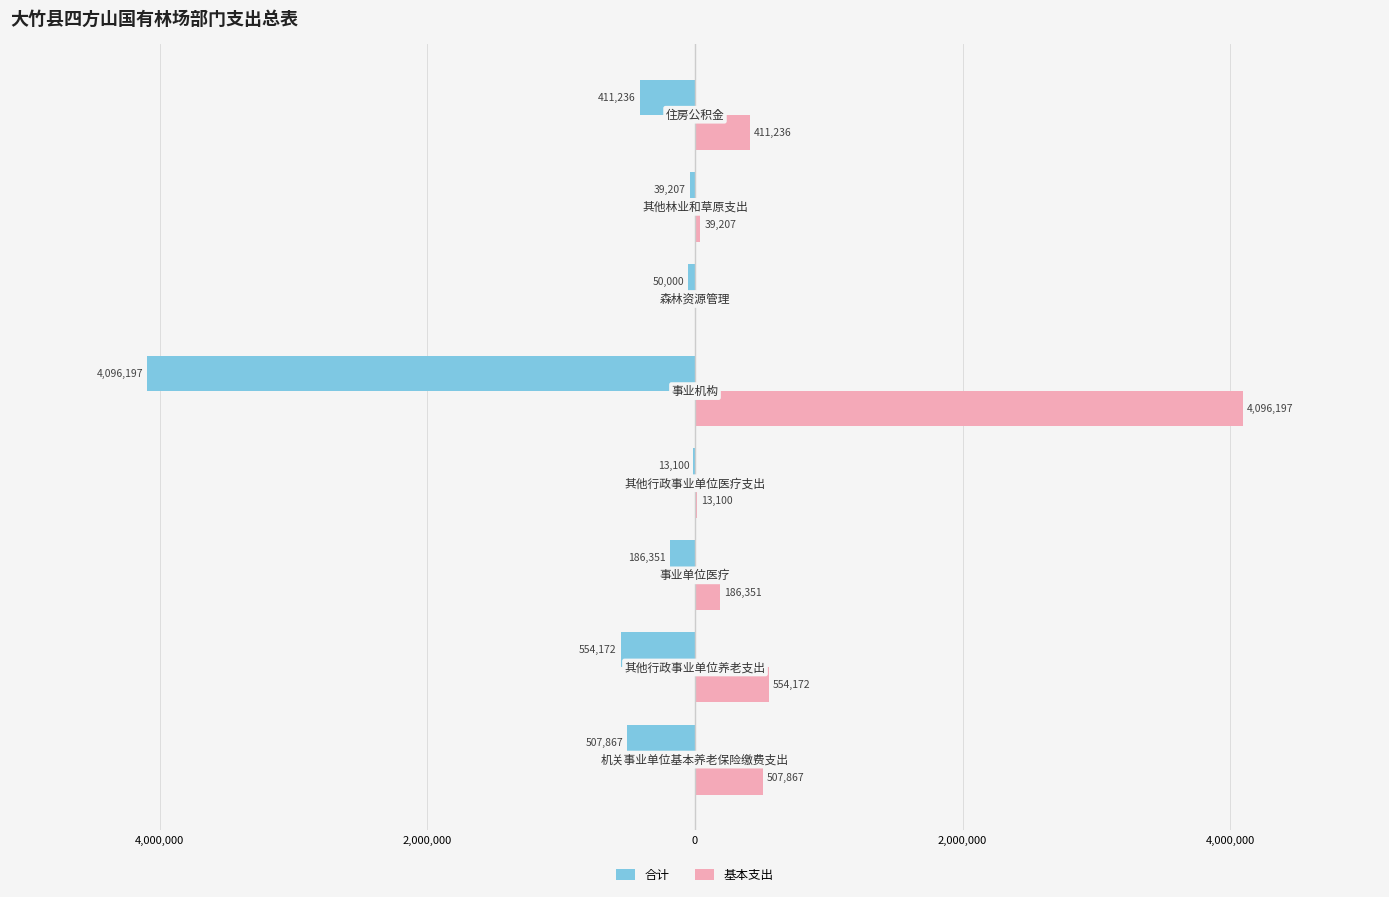

What are all the series names shown in the legend?

合计, 基本支出